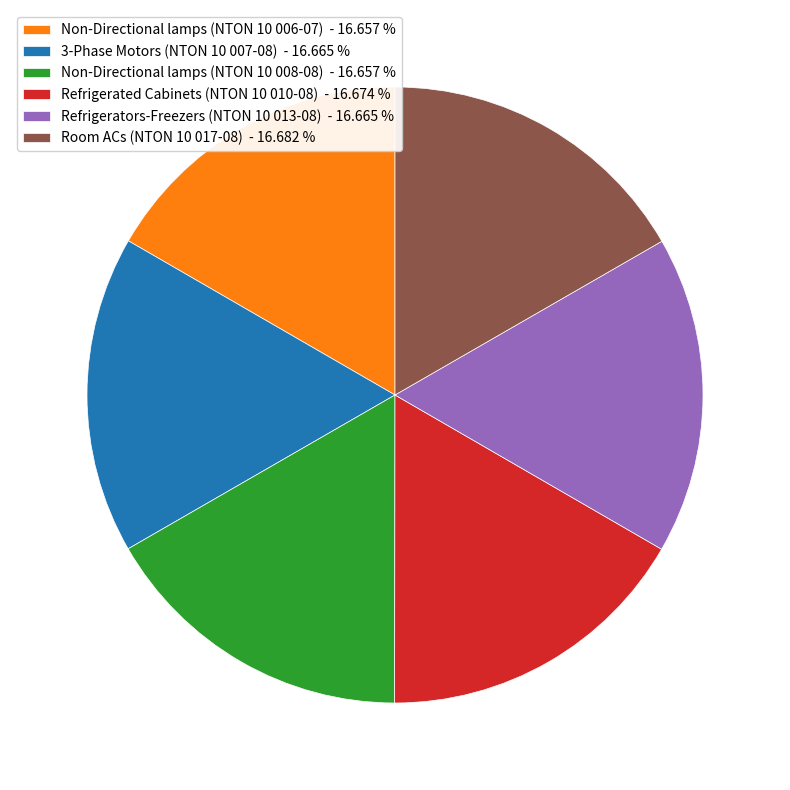

Do Refrigerators-Freezers (NTON 10 013-08) and Non-Directional lamps (NTON 10 006-07) together represent more than half of the pie?

No